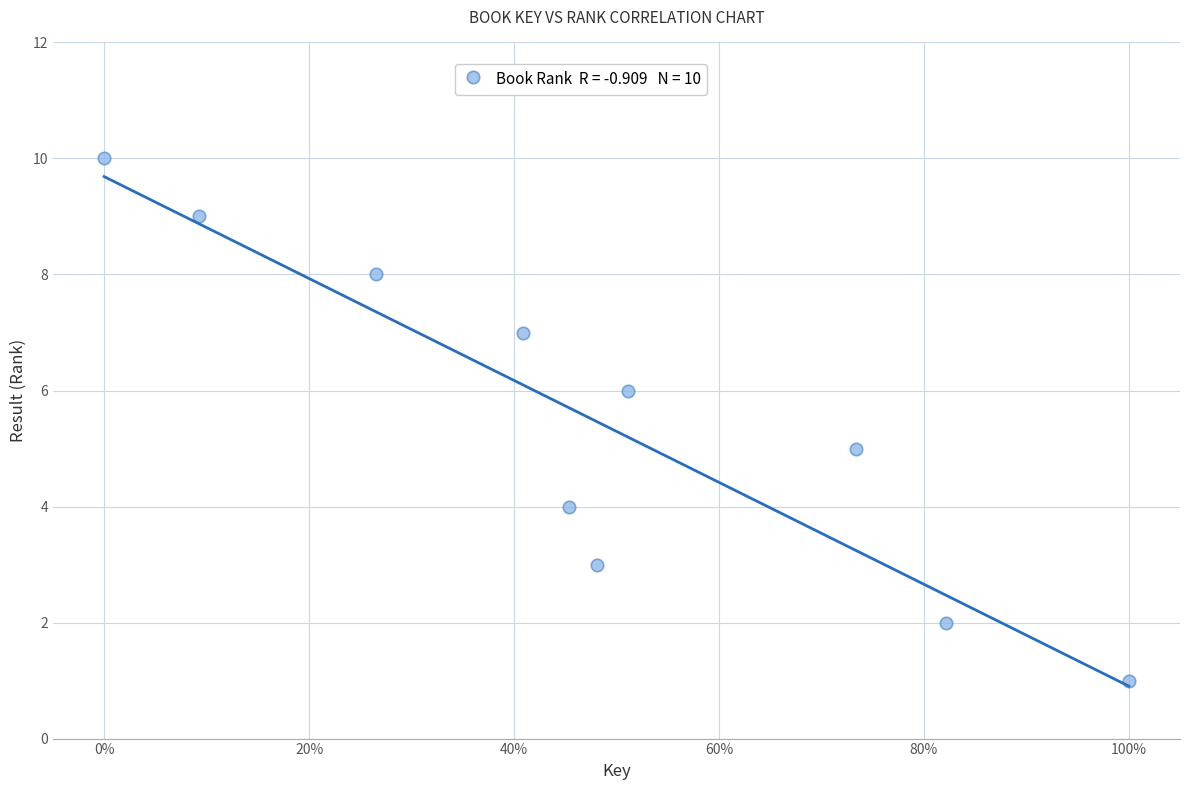

What is the range of Y values (max minus min)?

9